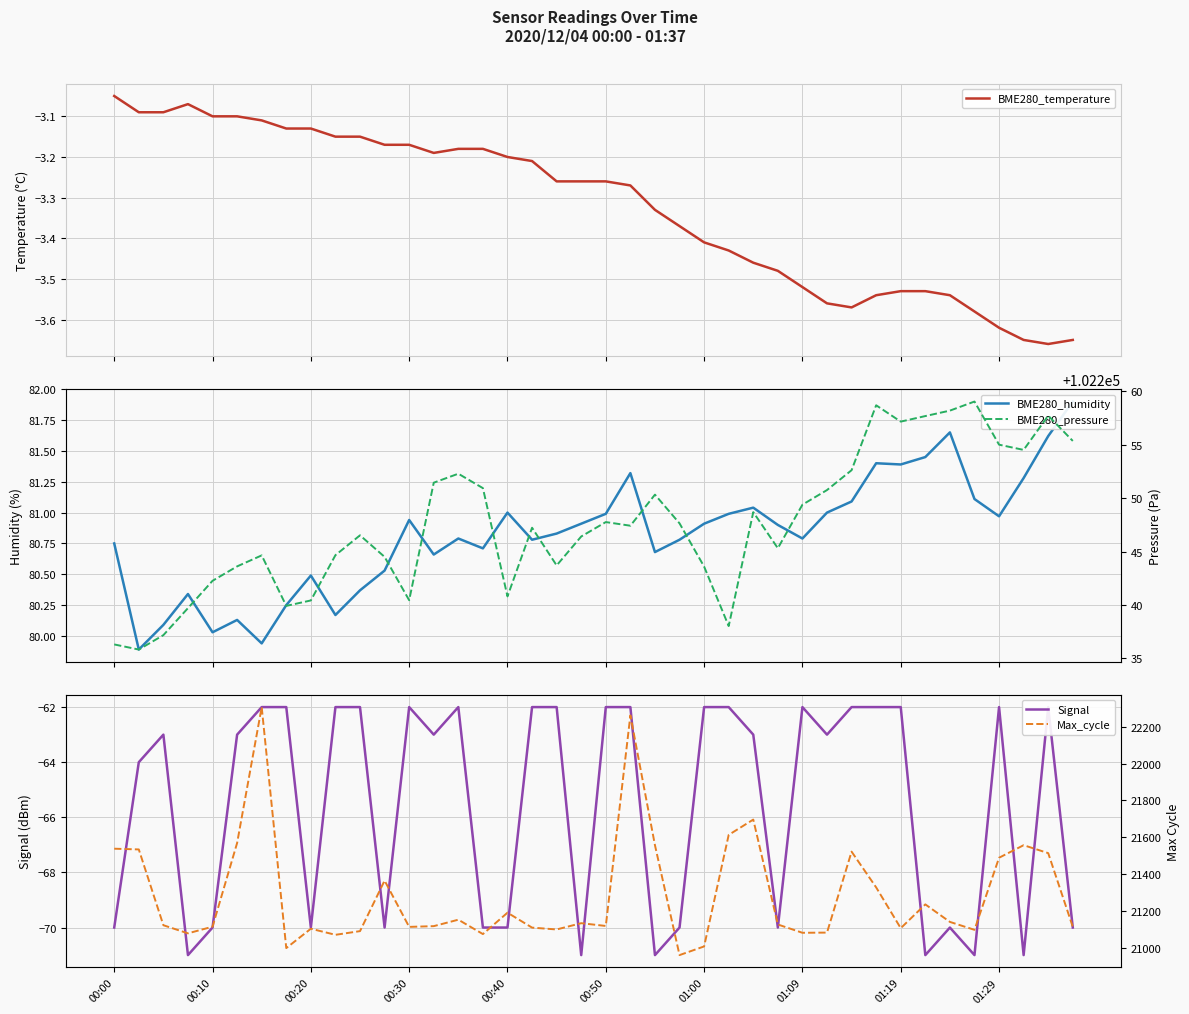

How many values in the BME280_pressure series exceed 102247?

21